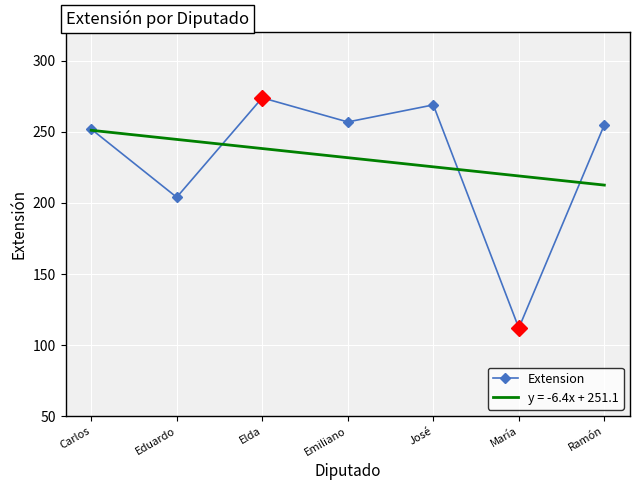

At which label is Extension closest to 193?

Eduardo